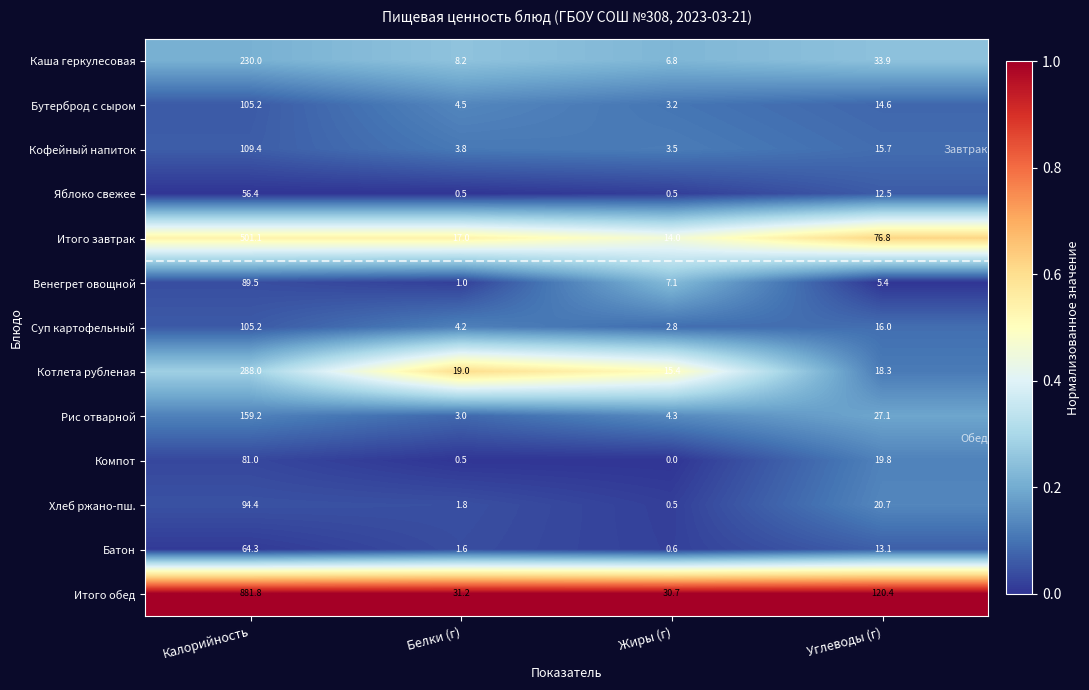

Which category has the highest value in the Батон series?

Калорийность